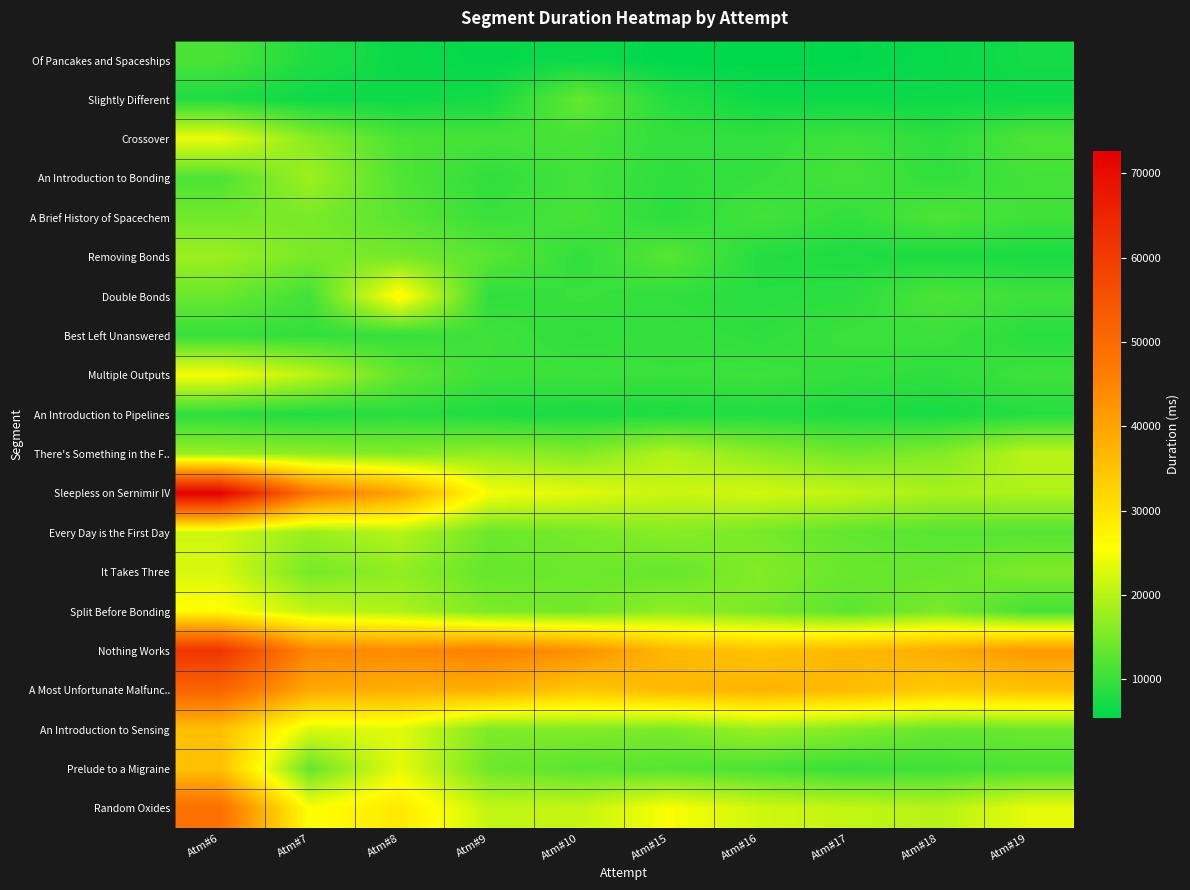

Reading left to right, extract all data points from this chart.

Of Pancakes and Spaceships: Atm#6=11377	Atm#7=7956	Atm#8=6331	Atm#9=5681	Atm#10=6294	Atm#15=5374	Atm#16=5396	Atm#17=5579	Atm#18=6052	Atm#19=7070
Slightly Different: Atm#6=7968	Atm#7=6461	Atm#8=6540	Atm#9=7083	Atm#10=13428	Atm#15=8380	Atm#16=6512	Atm#17=6336	Atm#18=6586	Atm#19=6511
Crossover: Atm#6=24055	Atm#7=16271	Atm#8=11478	Atm#9=10979	Atm#10=11049	Atm#15=9480	Atm#16=9424	Atm#17=10491	Atm#18=8988	Atm#19=11731
An Introduction to Bonding: Atm#6=11519	Atm#7=17968	Atm#8=11828	Atm#9=9152	Atm#10=10783	Atm#15=9114	Atm#16=9672	Atm#17=10977	Atm#18=9356	Atm#19=10738
A Brief History of Spacechem: Atm#6=14481	Atm#7=15037	Atm#8=12529	Atm#9=10009	Atm#10=11137	Atm#15=8791	Atm#16=10836	Atm#17=9392	Atm#18=11705	Atm#19=10489
Removing Bonds: Atm#6=17817	Atm#7=15030	Atm#8=14826	Atm#9=12553	Atm#10=9337	Atm#15=12489	Atm#16=8320	Atm#17=7981	Atm#18=7742	Atm#19=7547
Double Bonds: Atm#6=13780	Atm#7=10637	Atm#8=26732	Atm#9=9125	Atm#10=9979	Atm#15=9291	Atm#16=8580	Atm#17=8851	Atm#18=11537	Atm#19=10383
Best Left Unanswered: Atm#6=9818	Atm#7=9463	Atm#8=9639	Atm#9=10468	Atm#10=9189	Atm#15=9779	Atm#16=9073	Atm#17=10060	Atm#18=10207	Atm#19=8679
Multiple Outputs: Atm#6=24933	Atm#7=20223	Atm#8=13214	Atm#9=10287	Atm#10=10272	Atm#15=9857	Atm#16=10242	Atm#17=9453	Atm#18=9109	Atm#19=10289
An Introduction to Pipelines: Atm#6=9049	Atm#7=8034	Atm#8=8744	Atm#9=7803	Atm#10=7518	Atm#15=7892	Atm#16=8083	Atm#17=7748	Atm#18=7364	Atm#19=8442
There's Something in the F..: Atm#6=17270	Atm#7=16690	Atm#8=15805	Atm#9=17194	Atm#10=15750	Atm#15=19540	Atm#16=16571	Atm#17=14389	Atm#18=15720	Atm#19=20162
Sleepless on Sernimir IV: Atm#6=72711	Atm#7=47948	Atm#8=40120	Atm#9=24742	Atm#10=23301	Atm#15=21339	Atm#16=22151	Atm#17=20676	Atm#18=18765	Atm#19=19176
Every Day is the First Day: Atm#6=21750	Atm#7=17520	Atm#8=19797	Atm#9=13970	Atm#10=14820	Atm#15=16183	Atm#16=14860	Atm#17=13151	Atm#18=12336	Atm#19=12161
It Takes Three: Atm#6=22516	Atm#7=14780	Atm#8=16882	Atm#9=13432	Atm#10=14162	Atm#15=13537	Atm#16=15814	Atm#17=13786	Atm#18=13541	Atm#19=15450
Split Before Bonding: Atm#6=26146	Atm#7=20786	Atm#8=19146	Atm#9=15273	Atm#10=14411	Atm#15=16900	Atm#16=15076	Atm#17=12632	Atm#18=15040	Atm#19=10963
Nothing Works: Atm#6=61267	Atm#7=44652	Atm#8=43982	Atm#9=45693	Atm#10=43089	Atm#15=36744	Atm#16=35062	Atm#17=36714	Atm#18=38577	Atm#19=41559
A Most Unfortunate Malfunc..: Atm#6=51458	Atm#7=39095	Atm#8=38076	Atm#9=37995	Atm#10=34282	Atm#15=36433	Atm#16=37515	Atm#17=36271	Atm#18=33799	Atm#19=35040
An Introduction to Sensing: Atm#6=35584	Atm#7=22667	Atm#8=23222	Atm#9=15407	Atm#10=15734	Atm#15=15100	Atm#16=17779	Atm#17=15902	Atm#18=13623	Atm#19=13954
Prelude to a Migraine: Atm#6=35553	Atm#7=13423	Atm#8=23638	Atm#9=14160	Atm#10=12601	Atm#15=12232	Atm#16=11371	Atm#17=9844	Atm#18=10576	Atm#19=11605
Random Oxides: Atm#6=49019	Atm#7=25390	Atm#8=29043	Atm#9=20816	Atm#10=20956	Atm#15=25312	Atm#16=21821	Atm#17=20880	Atm#18=19892	Atm#19=23635